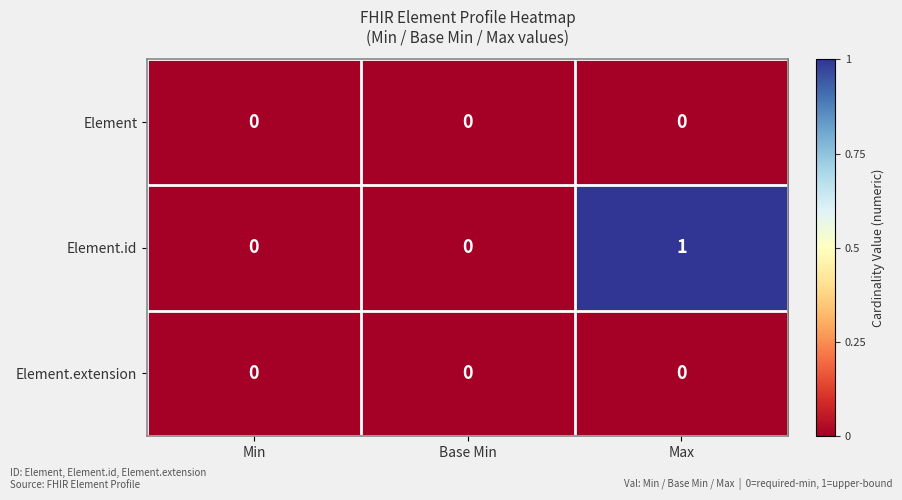

At which label does Element.id reach its peak?

Max